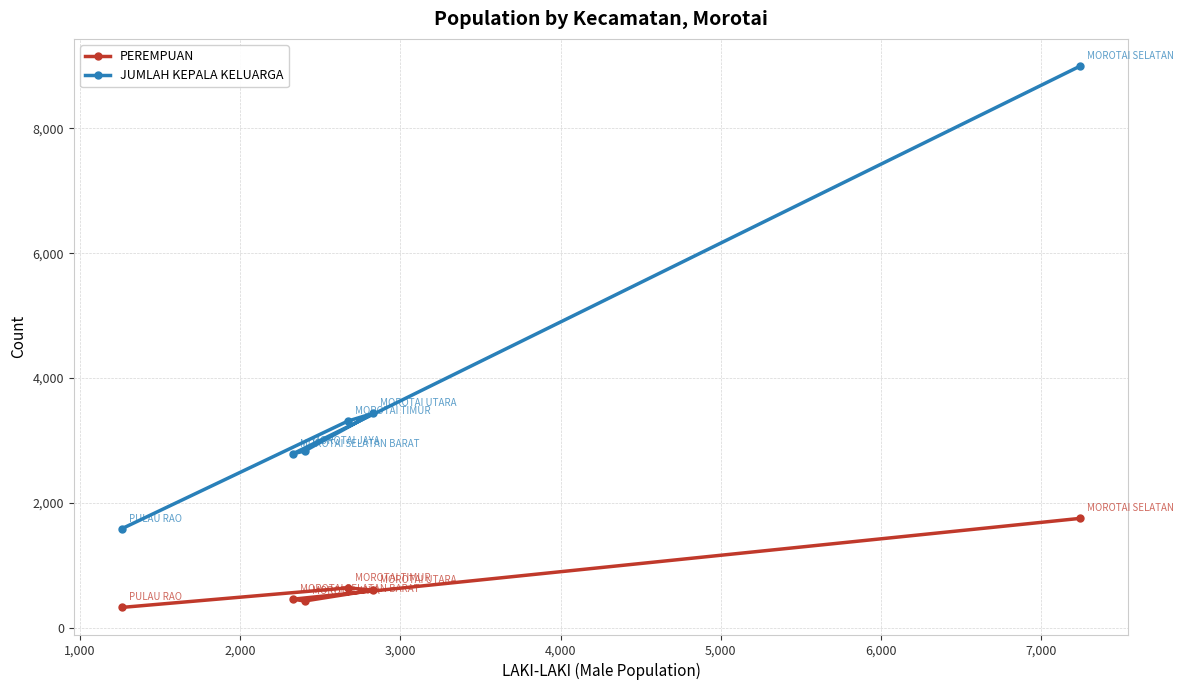

What is the value of the PEREMPUAN point at the 5th from the left?

605